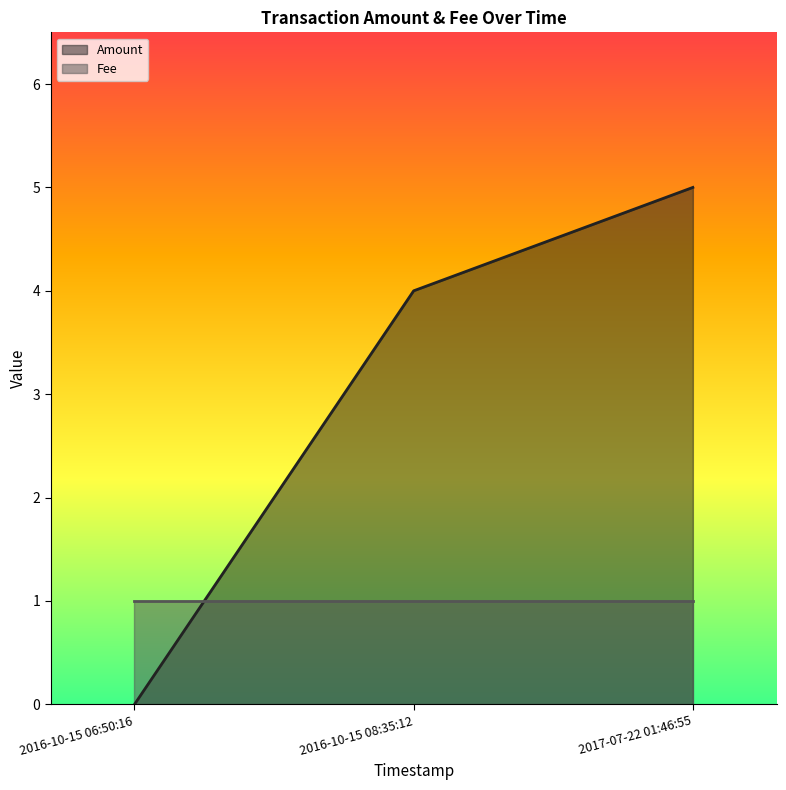

What is the sum of the values at 2017-07-22 01:46:55 and 2016-10-15 08:35:12?

9